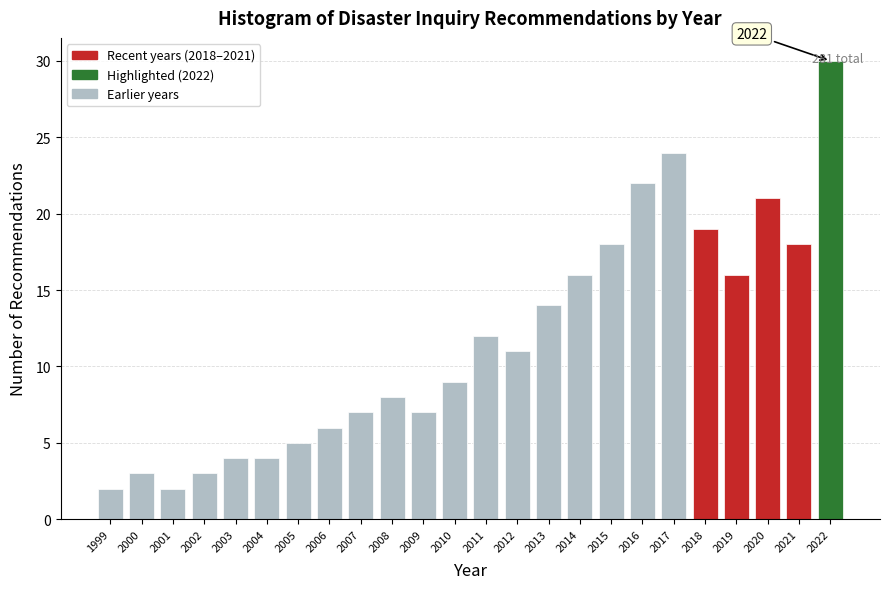

Is it true that the value at 2004 is 1?

False